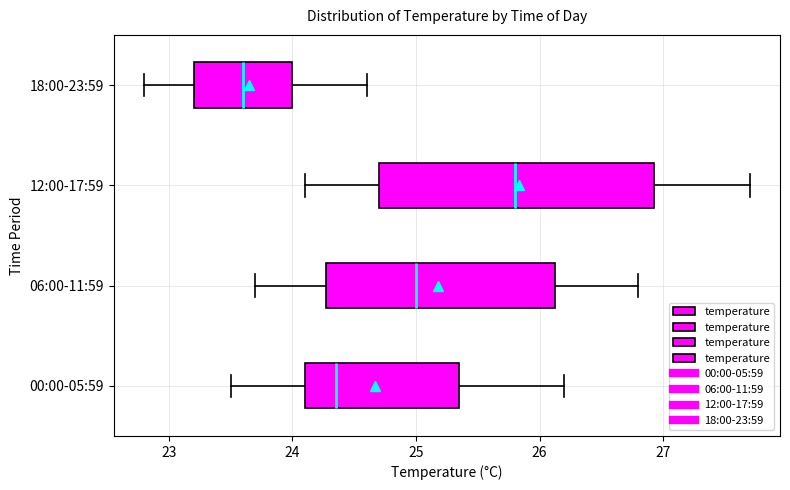

Comparing the boxes themselves (not the whiskers), which one is the widest?

12:00-17:59